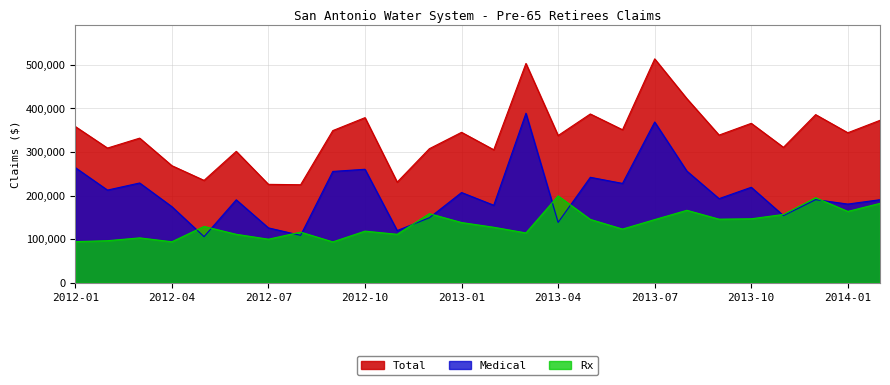

List the series in order of their peak value, lowest first.

Rx, Medical, Total